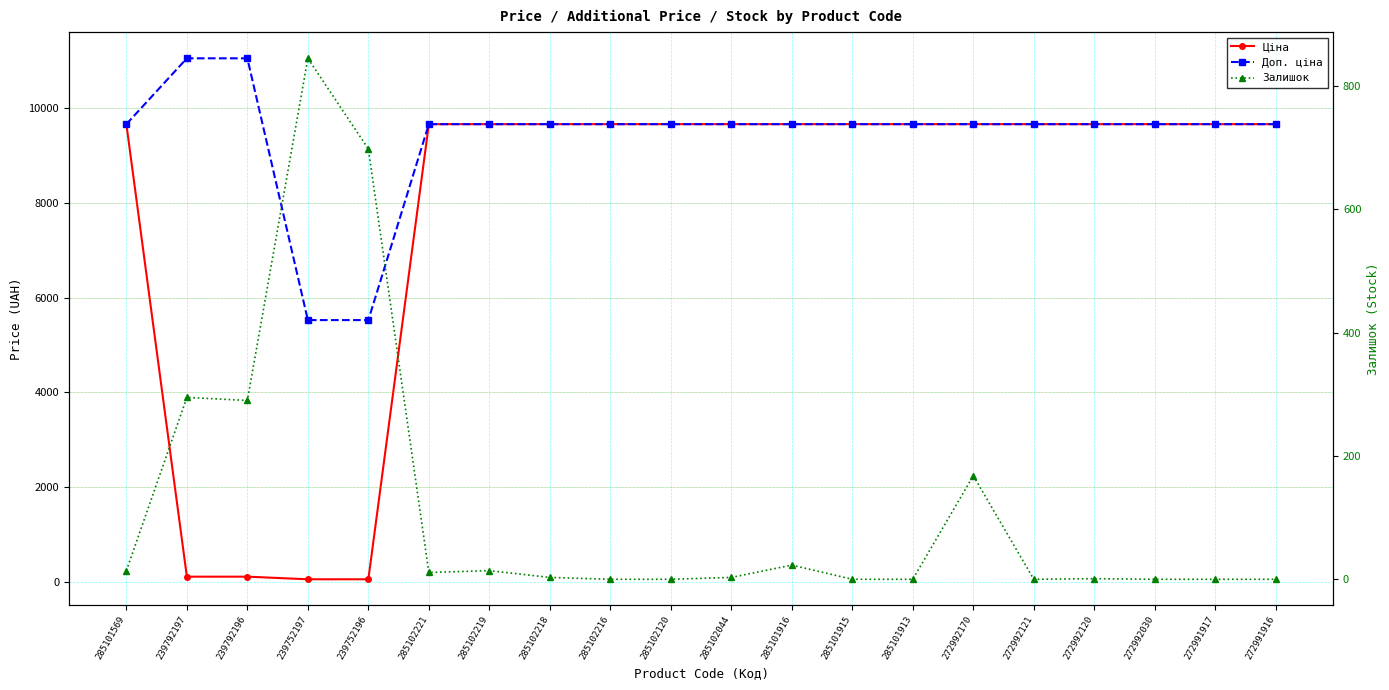

Is it true that Доп. ціна equals 2579.1 at 272992120?

False